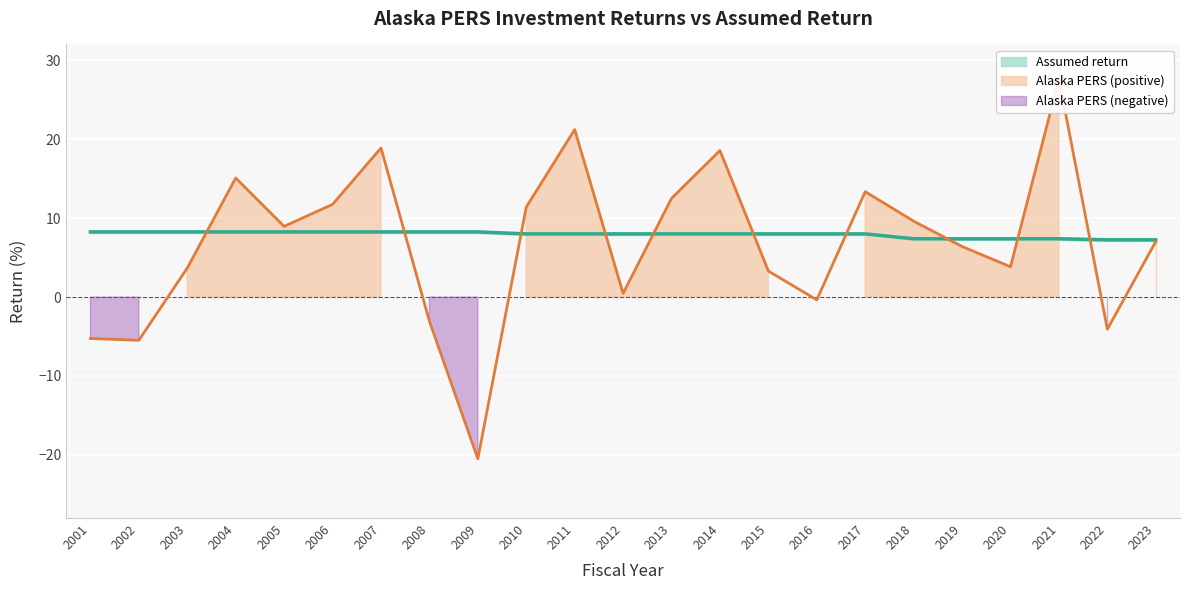

Between 2010 and 2013, which is larger?

2013